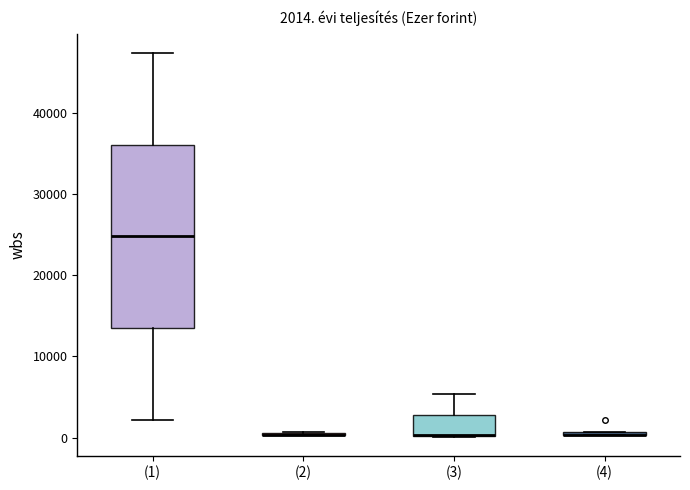

Comparing the boxes themselves (not the whiskers), which one is the tallest?

(1)